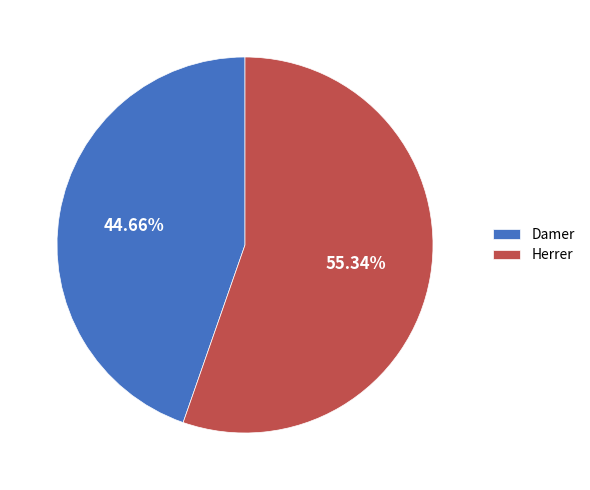

Which category has the biggest portion of the pie?

Herrer